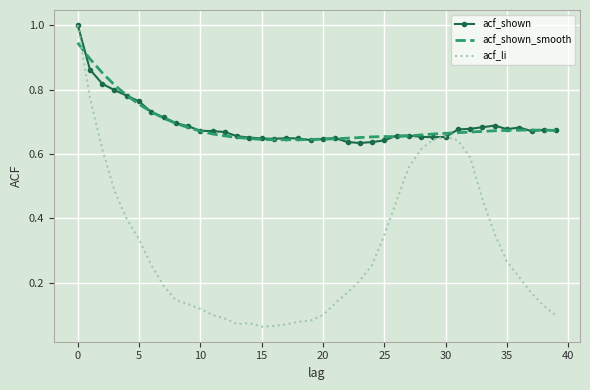

What is the maximum value for acf_shown?

1.0